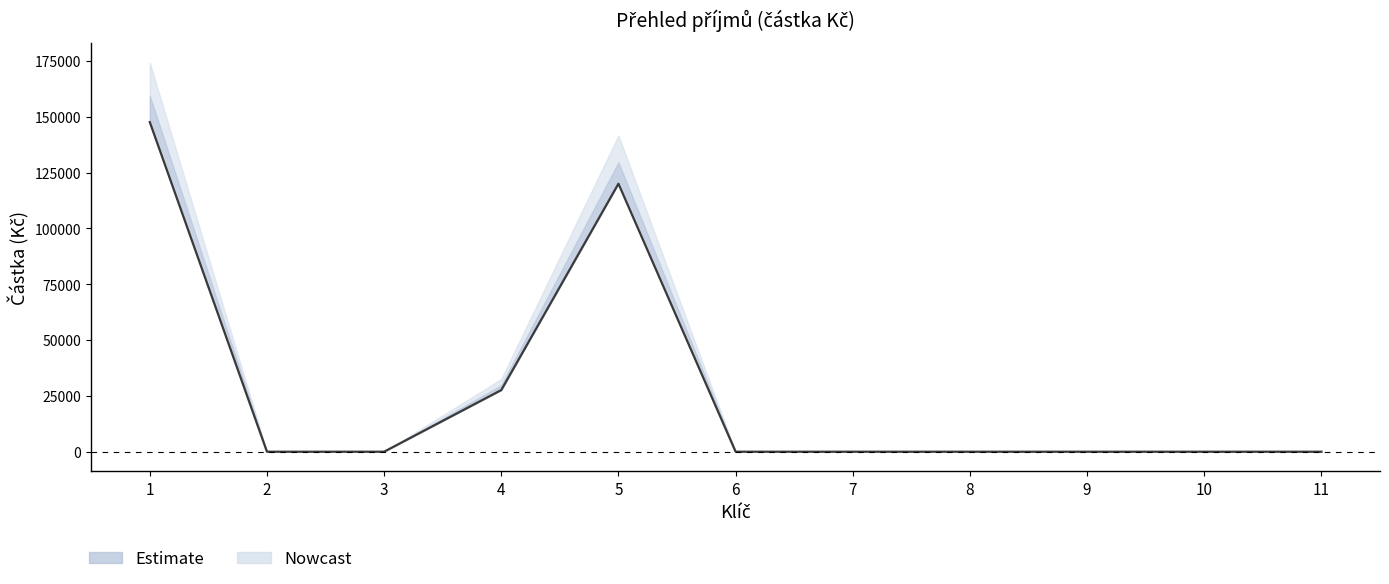

Between 9 and 6, which is larger?

9